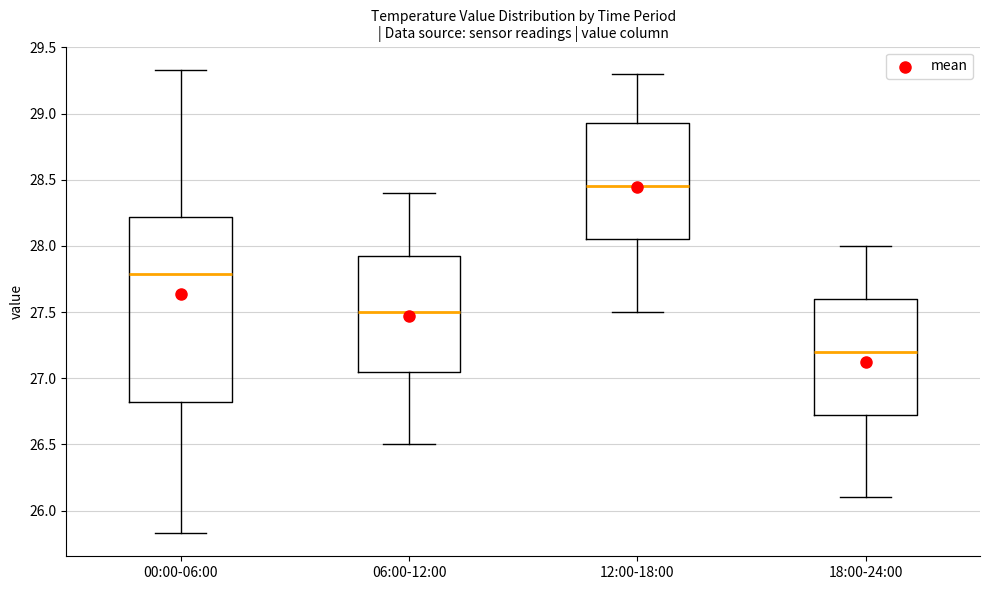

Where is the lower edge of the box for 00:00-06:00 on the y-axis? The values are not printed on the chart, so give them approximately, as read against the axis.

26.80